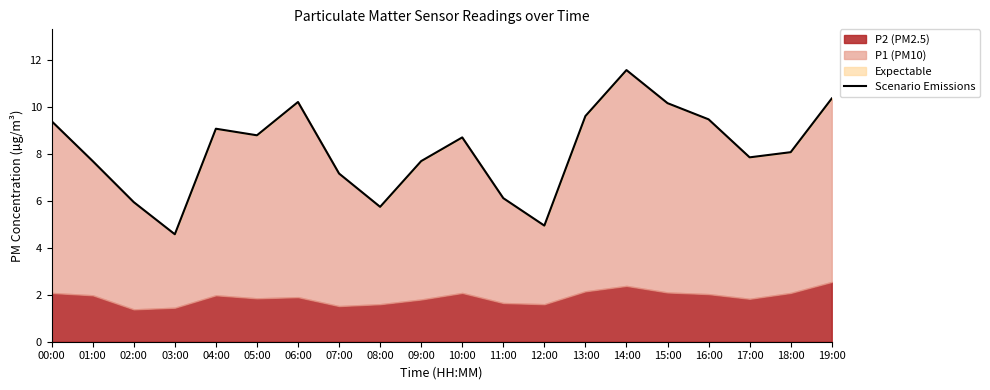

How many interior local peaks (higher than both neighbors) does the data have?

4